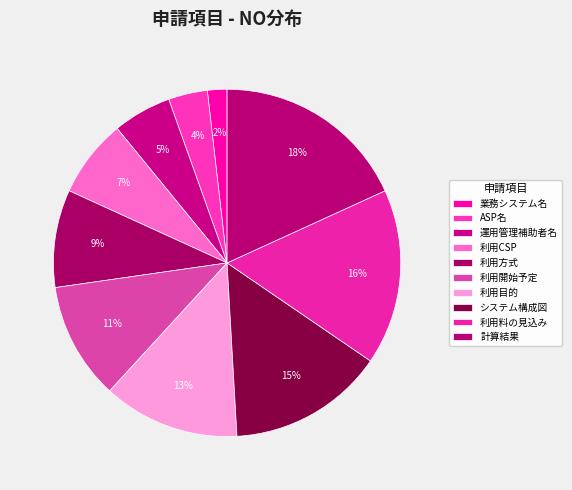

To the nearest percent, what is the combined percentage of 計算結果 and 利用開始予定?

29%